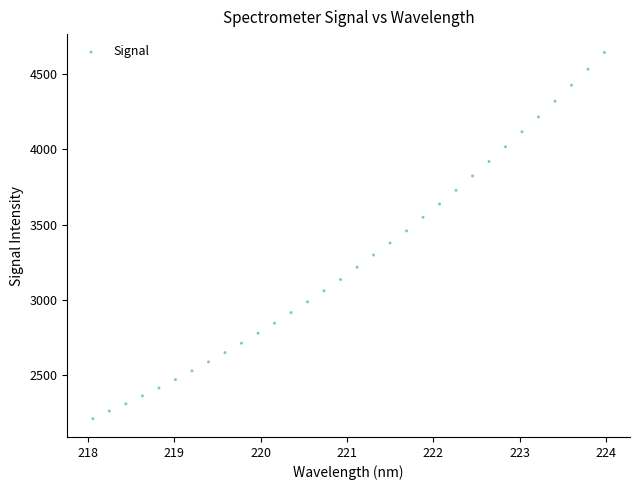

What is the range of Y values (max minus min)?

2437.8